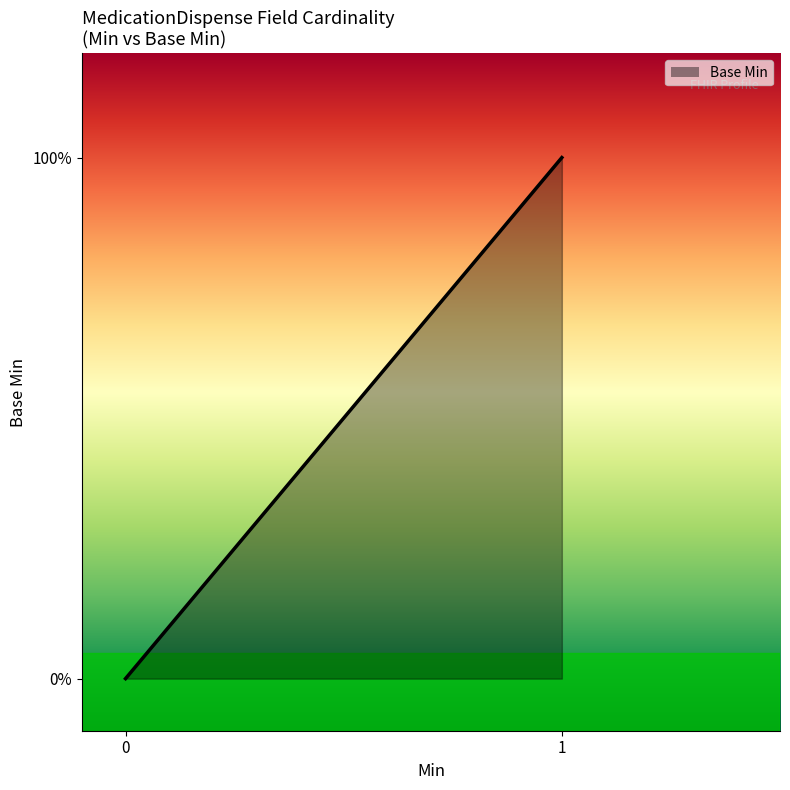

What is the maximum value shown in the chart?

1